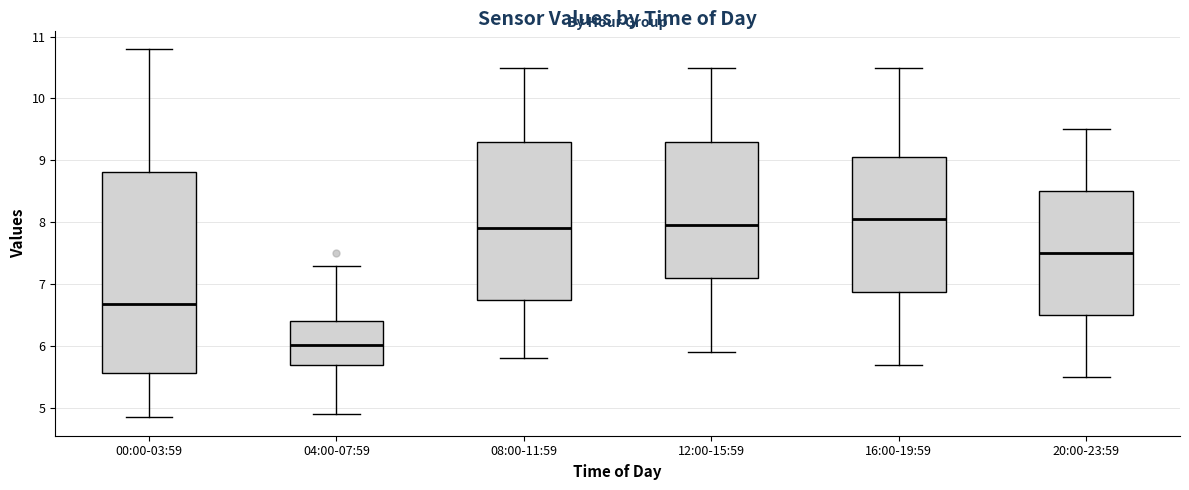

Which box's median line is the highest?

16:00-19:59